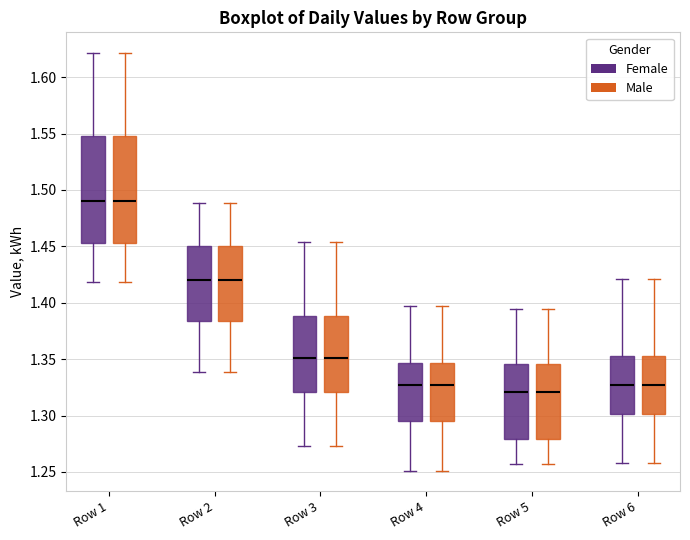

Reading left to right, read every box against the y-axis: the position of its median line, the range the box covers, and the ends of its whiskers. The values are not printed on the chart, so give them approximately, as read against the axis.

Row 1 (Female): median 1.490, box 1.455 to 1.550, whiskers 1.420 to 1.620
Row 1 (Male): median 1.490, box 1.455 to 1.550, whiskers 1.420 to 1.620
Row 2 (Female): median 1.420, box 1.385 to 1.450, whiskers 1.340 to 1.490
Row 2 (Male): median 1.420, box 1.385 to 1.450, whiskers 1.340 to 1.490
Row 3 (Female): median 1.350, box 1.320 to 1.390, whiskers 1.275 to 1.455
Row 3 (Male): median 1.350, box 1.320 to 1.390, whiskers 1.275 to 1.455
Row 4 (Female): median 1.325, box 1.295 to 1.345, whiskers 1.250 to 1.395
Row 4 (Male): median 1.325, box 1.295 to 1.345, whiskers 1.250 to 1.395
Row 5 (Female): median 1.320, box 1.280 to 1.345, whiskers 1.255 to 1.395
Row 5 (Male): median 1.320, box 1.280 to 1.345, whiskers 1.255 to 1.395
Row 6 (Female): median 1.325, box 1.300 to 1.355, whiskers 1.260 to 1.420
Row 6 (Male): median 1.325, box 1.300 to 1.355, whiskers 1.260 to 1.420